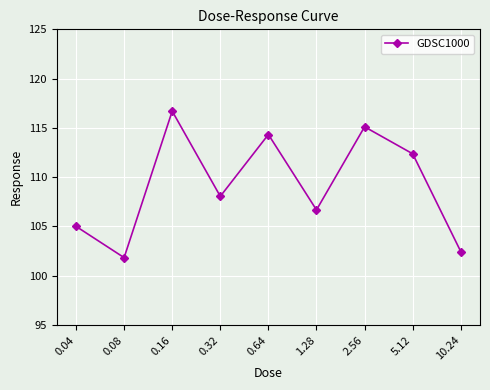

What is the ratio of the value at 10.24 to the value at 0.08?

1.0